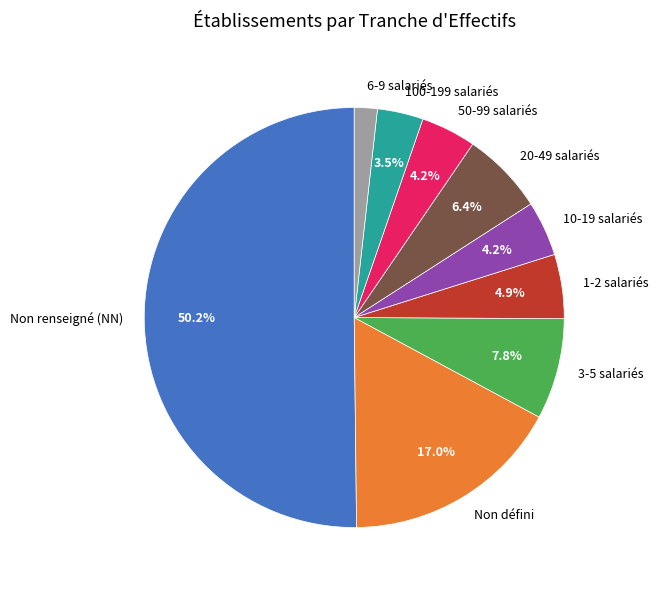

How many slices are in this pie chart?

9